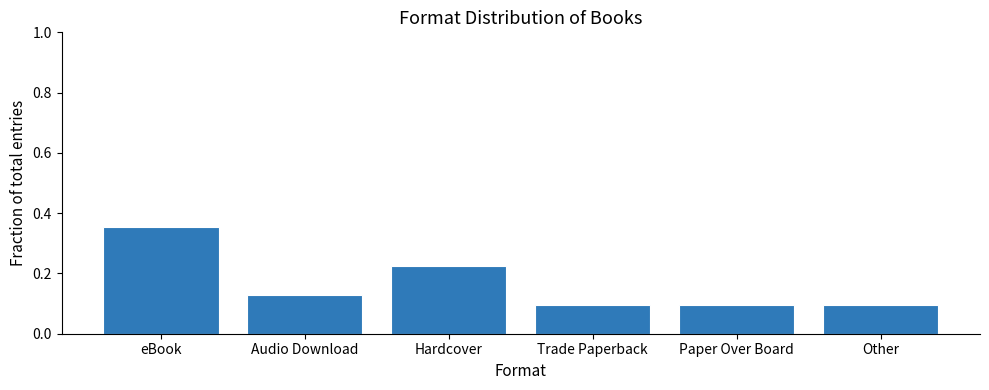

What is the change in value from eBook to Other?

-0.3